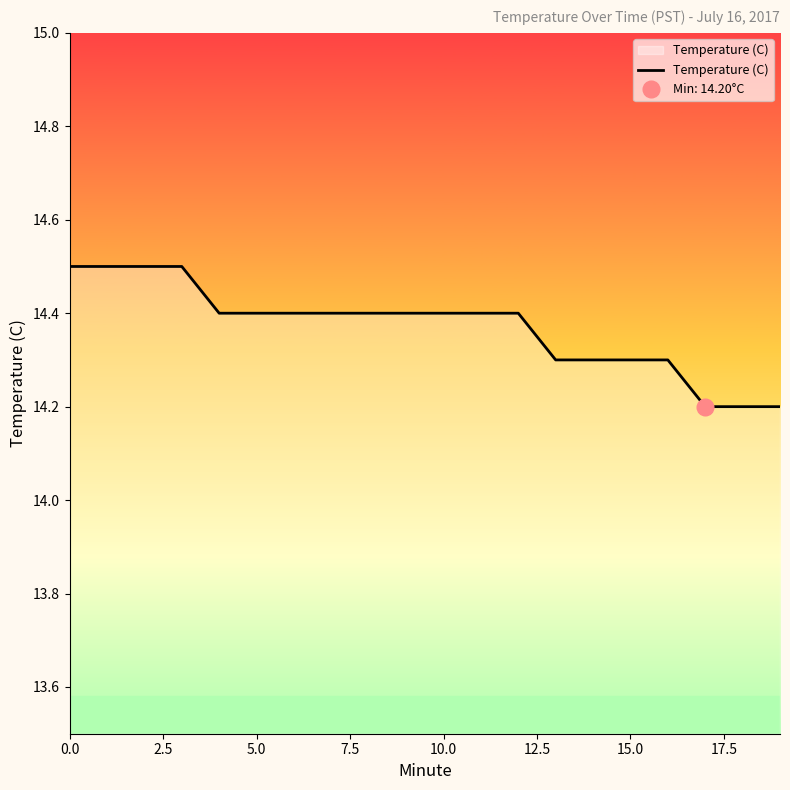

The value of Temperature (C) at 10.0 is 14.4. True or false?

True